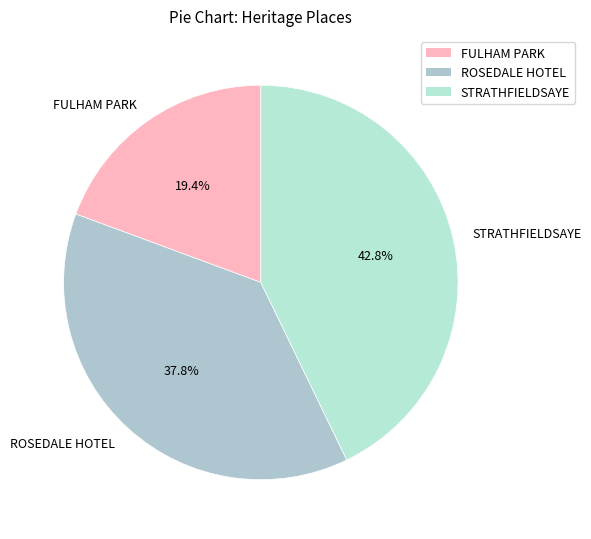

Approximately how many times larger is the value at FULHAM PARK compared to ROSEDALE HOTEL?

0.5